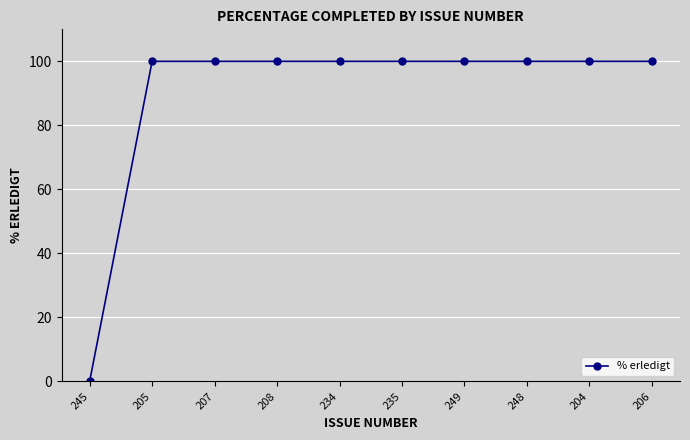

True or false: the data shows 162 at 205.

False